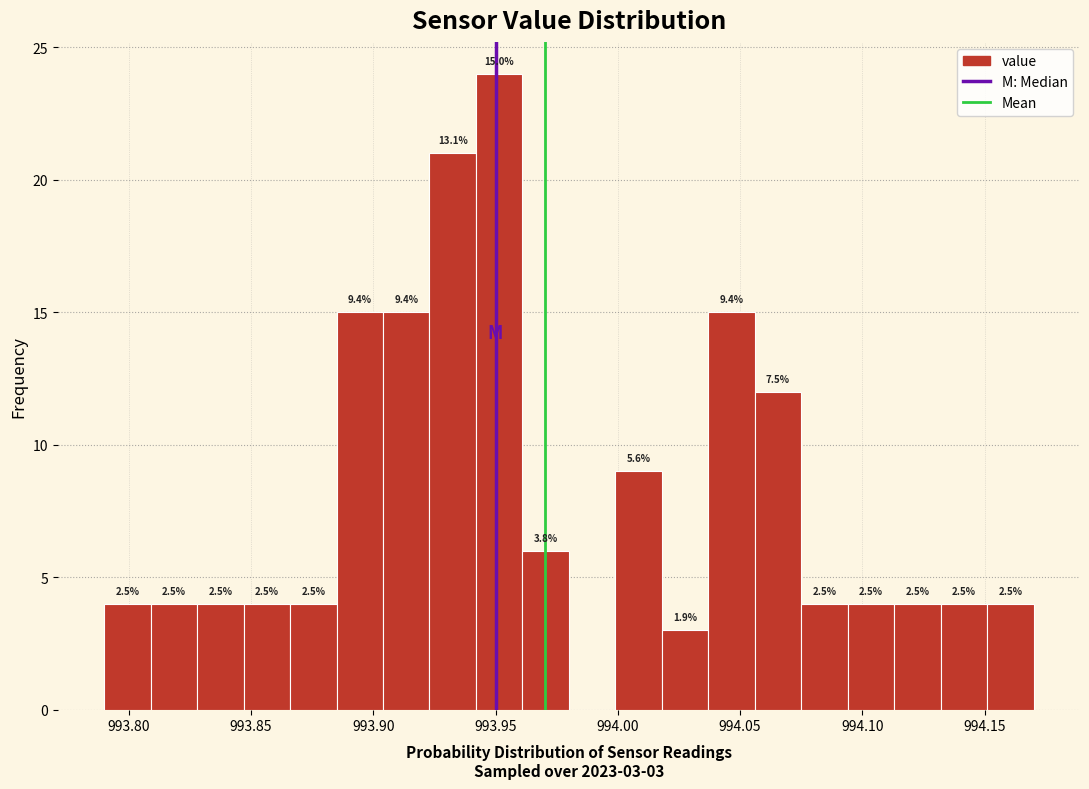

Read against the x-axis, roughly where is the centre of the tallest bar?

993.950